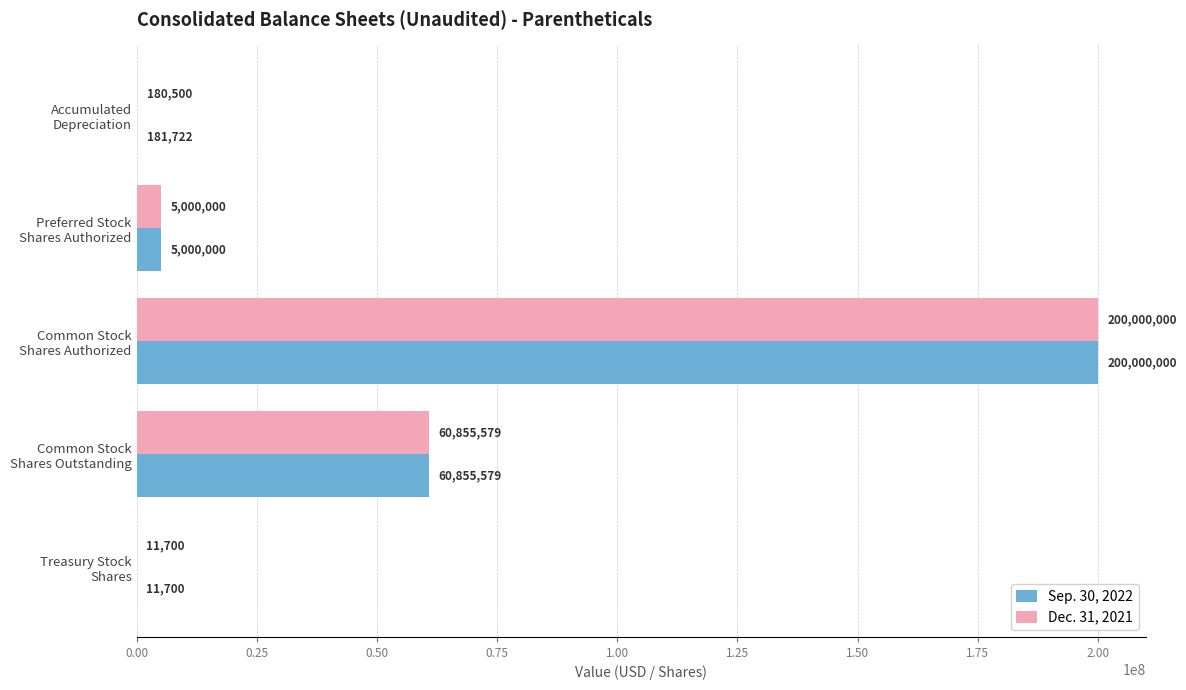

Which series has the largest total across all categories?

Sep. 30, 2022